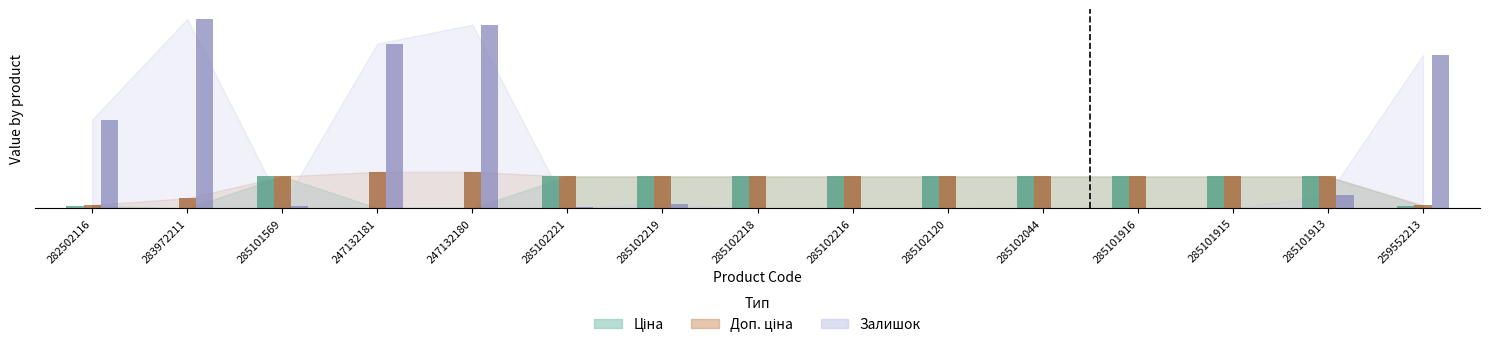

Does the chart contain stacked bars?

No